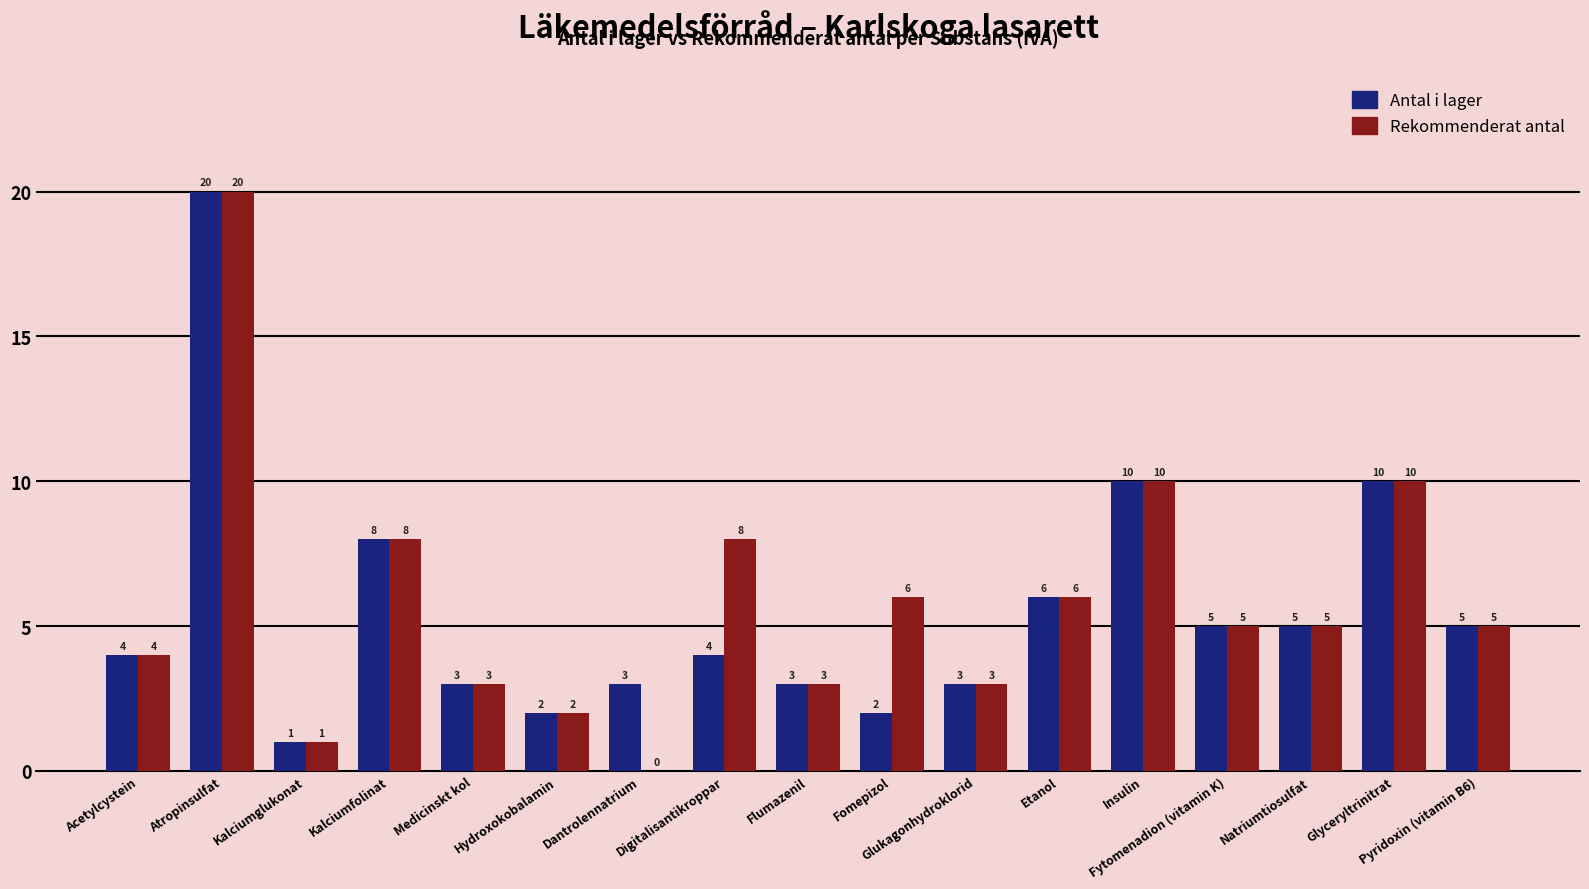

What is the sum of the Rekommenderat antal values at Dantrolennatrium and Glyceryltrinitrat?

10